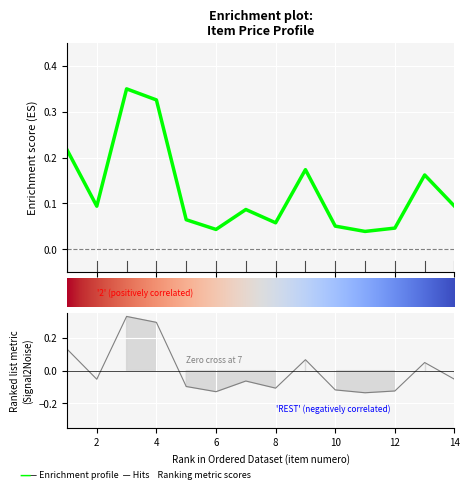

True or false: monto and precio_unitario intersect in this chart.

False